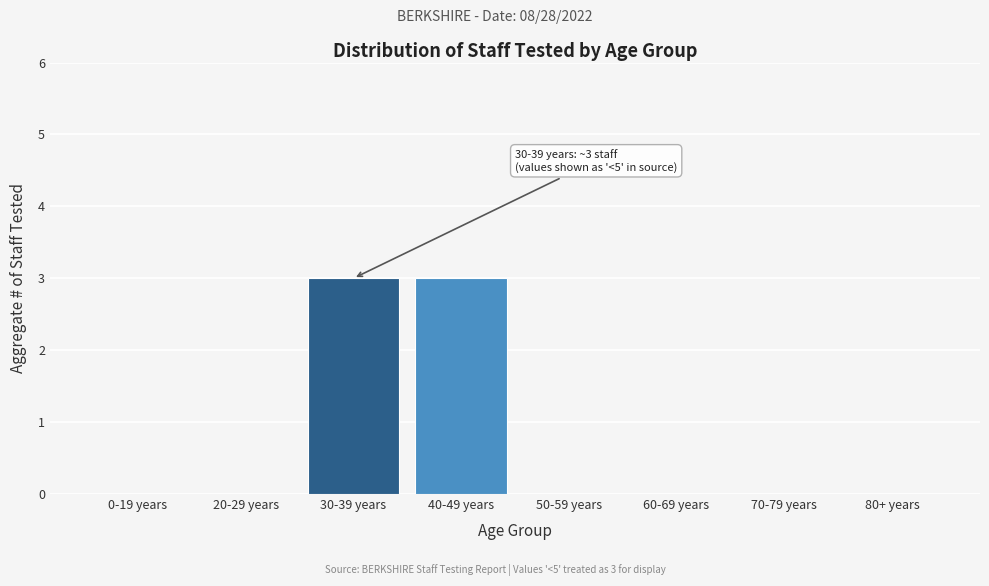

Reading left to right, transcribe all the data shown in this chart.

0-19 years=0	20-29 years=0	30-39 years=3	40-49 years=3	50-59 years=0	60-69 years=0	70-79 years=0	80+ years=0